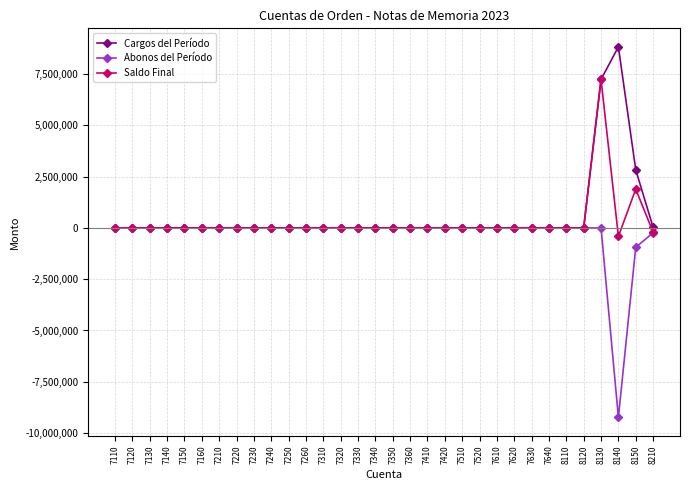

The Saldo Final series shows 0.0 at 7340. True or false?

True